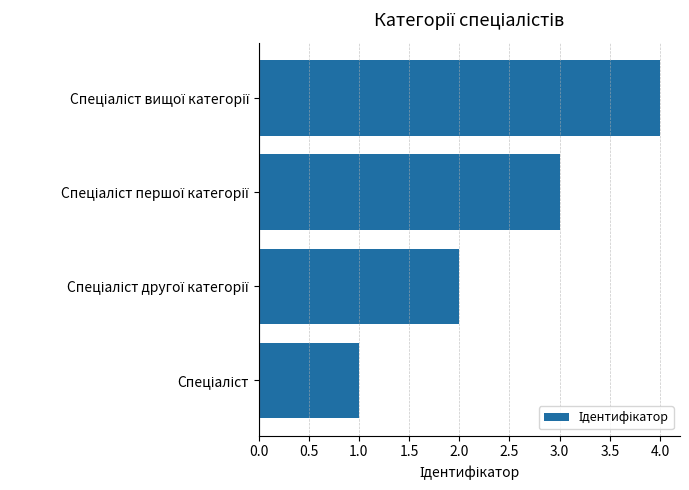

What is the difference between the maximum and minimum values?

3